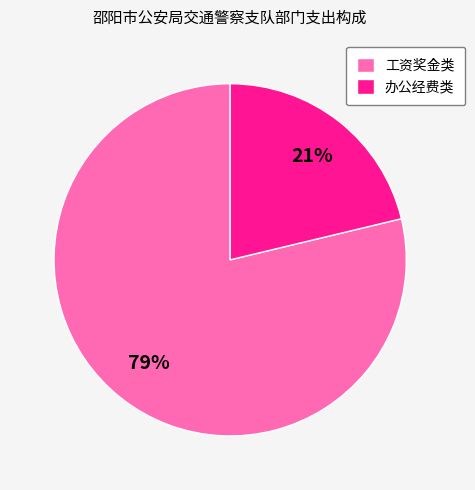

To the nearest percent, what is the difference between the largest and smallest slice percentages?

58%